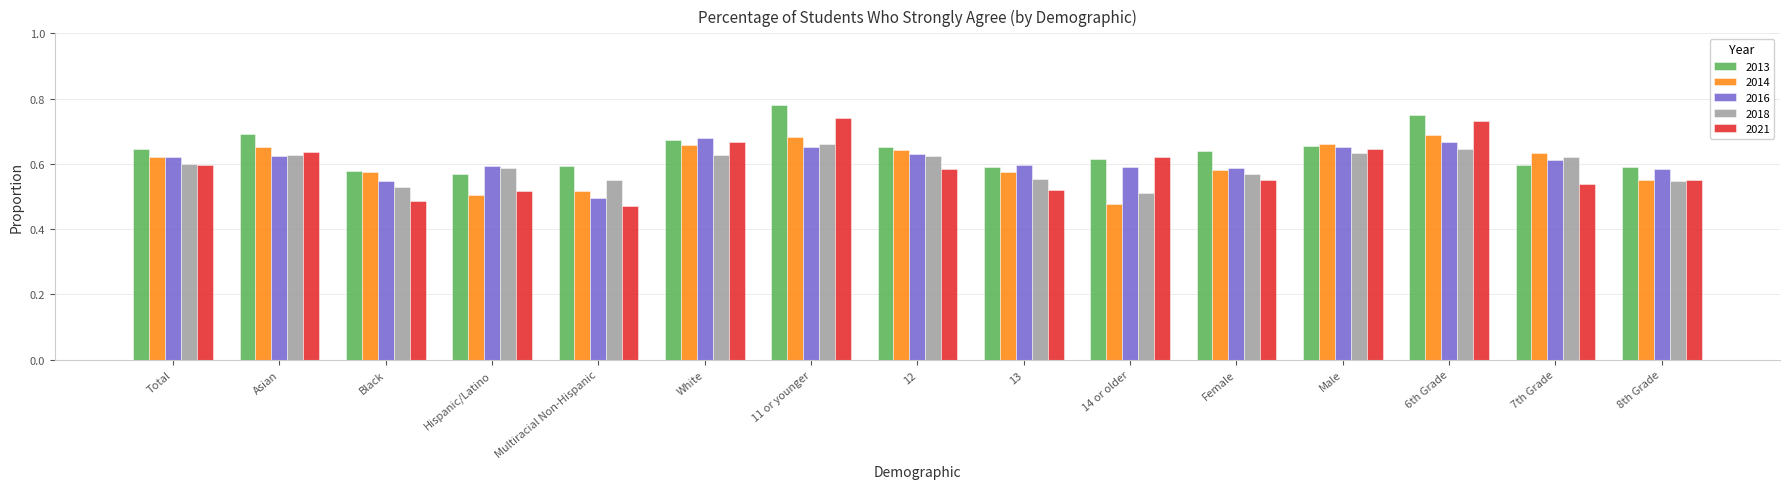

Between Asian and Female, which series saw the biggest shift?

2021